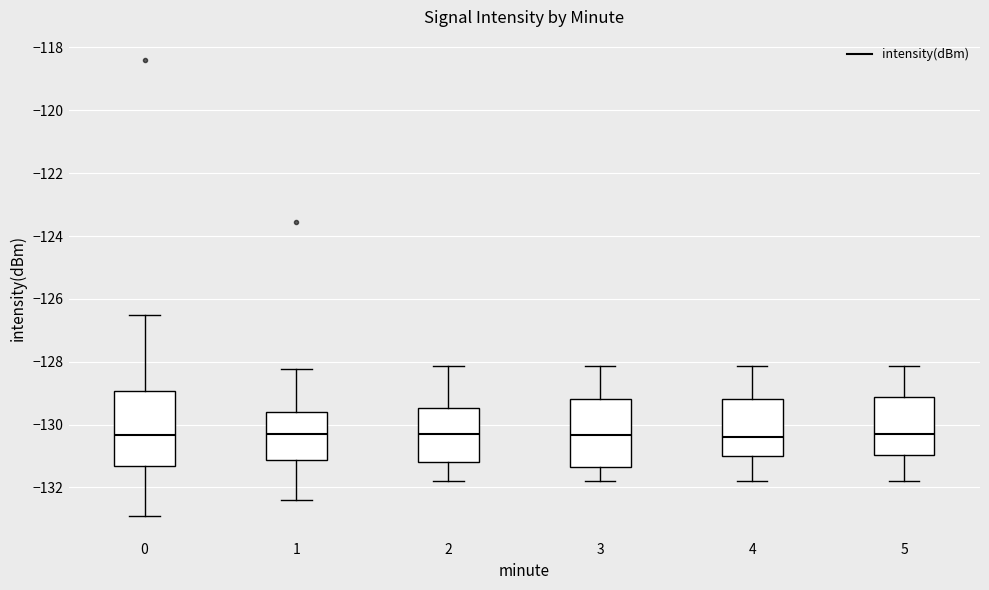

Reading left to right, transcribe this box plot: for each box, give where its median line is, the range the box spans, and where its two whiskers end, as read against the y-axis. The values are not printed on the chart, so give them approximately, as read against the axis.

0: median -130.4, box -131.4 to -129.0, whiskers -133.0 to -126.4
1: median -130.4, box -131.2 to -129.6, whiskers -132.4 to -128.2
2: median -130.2, box -131.2 to -129.4, whiskers -131.8 to -128.2
3: median -130.4, box -131.4 to -129.2, whiskers -131.8 to -128.2
4: median -130.4, box -131.0 to -129.2, whiskers -131.8 to -128.2
5: median -130.2, box -131.0 to -129.2, whiskers -131.8 to -128.2